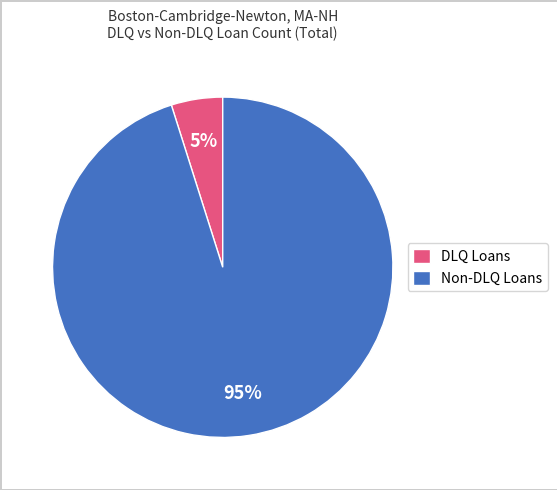

Is there a majority slice in this chart?

Yes